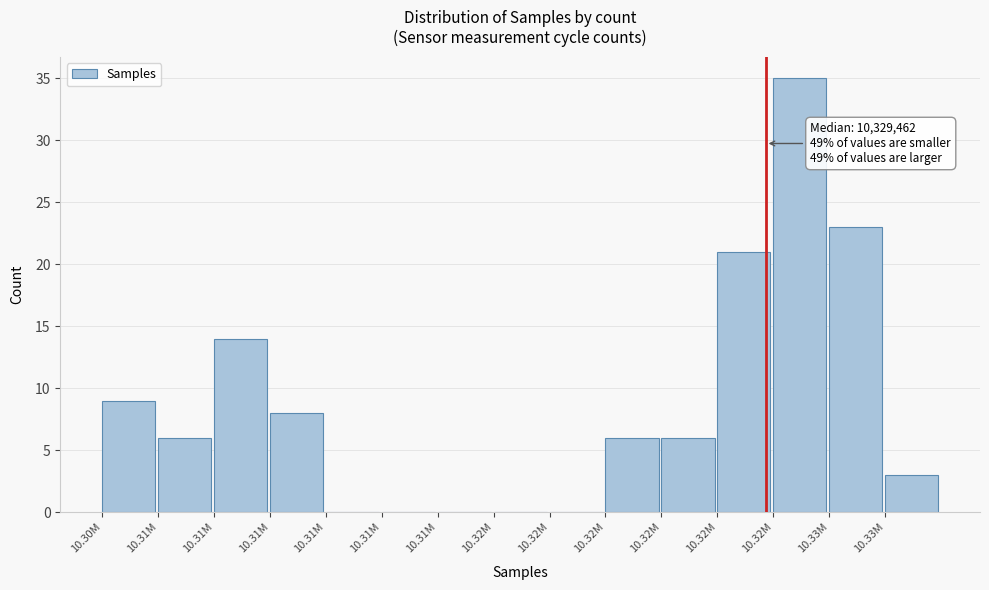

How many data points does each series have?

15